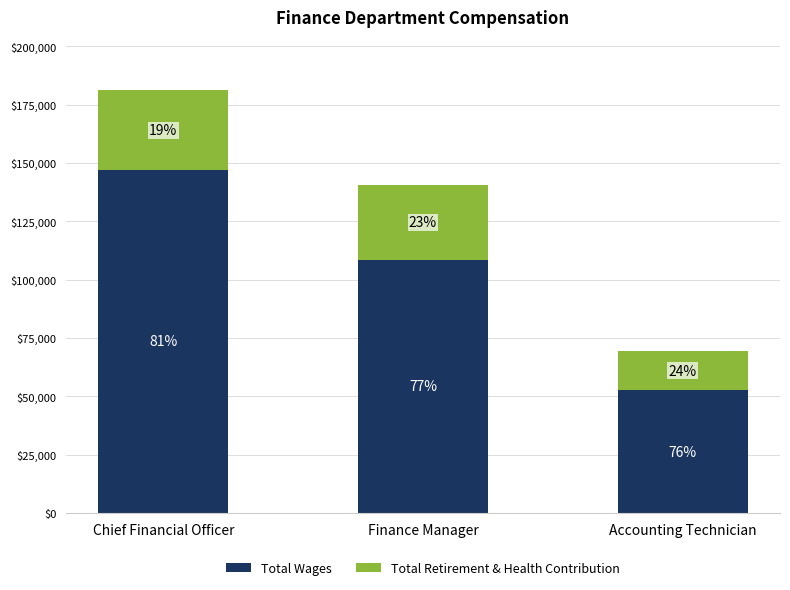

At how many categories does at least one series exceed 48089?

3